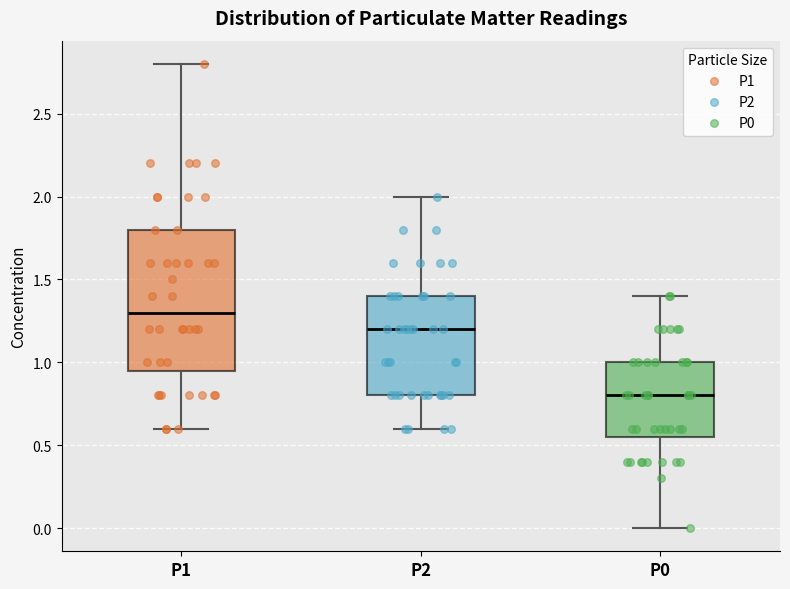

Where is the lower edge of the box for P0 on the y-axis? The values are not printed on the chart, so give them approximately, as read against the axis.

0.55